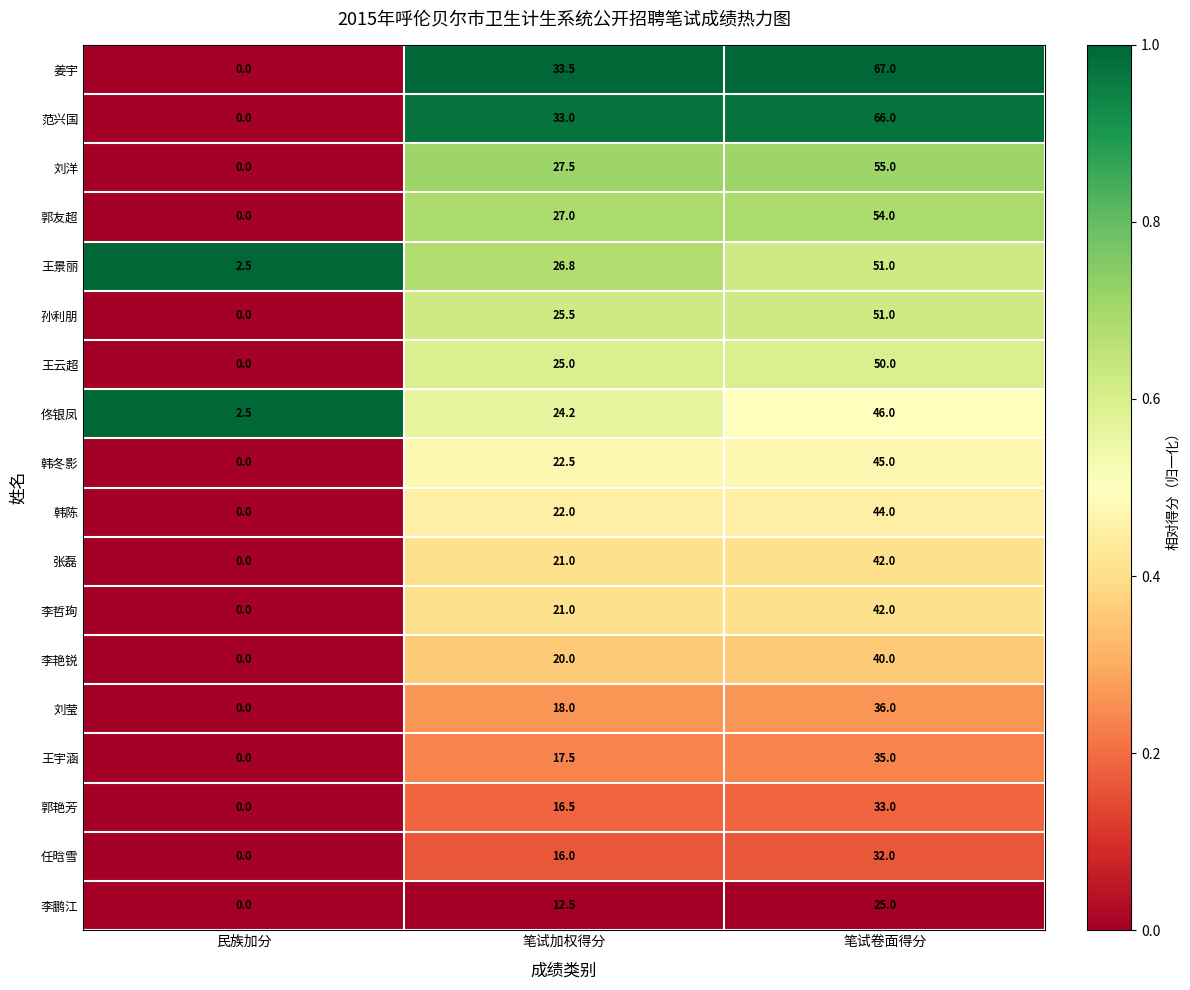

List the labels in order of 李鹏江 value, smallest first.

民族加分, 笔试加权得分, 笔试卷面得分